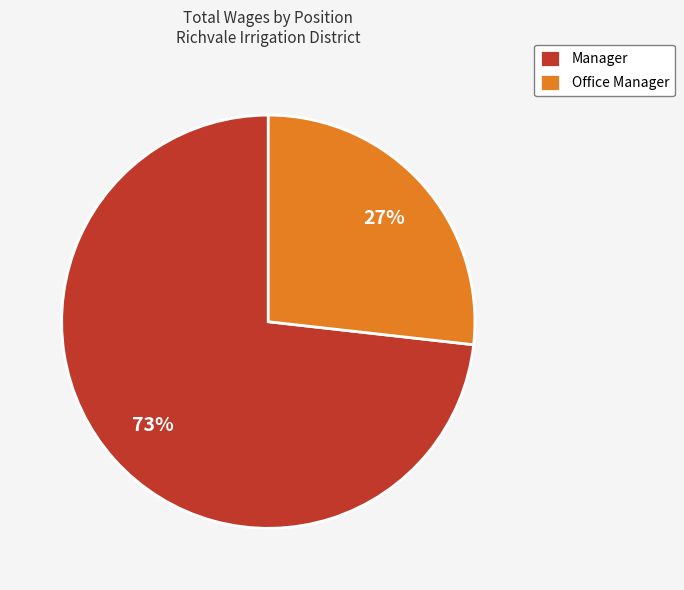

What percentage is the Manager slice, to the nearest percent?

73%